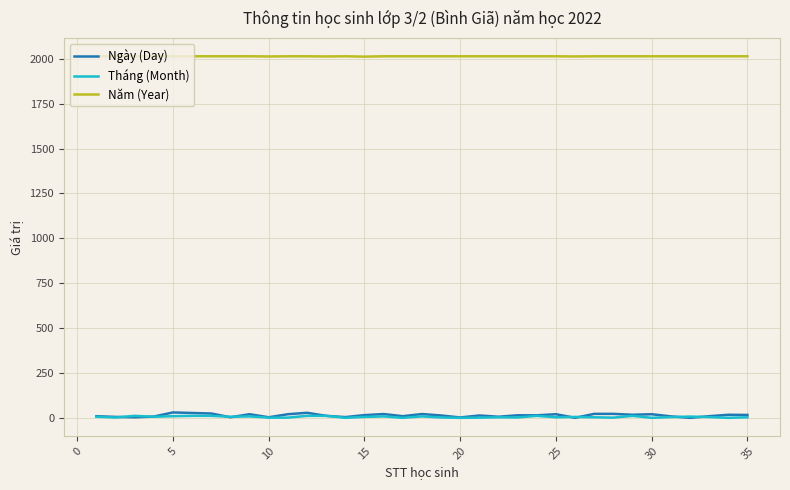

True or false: Tháng (Month) and Năm (Year) intersect in this chart.

False